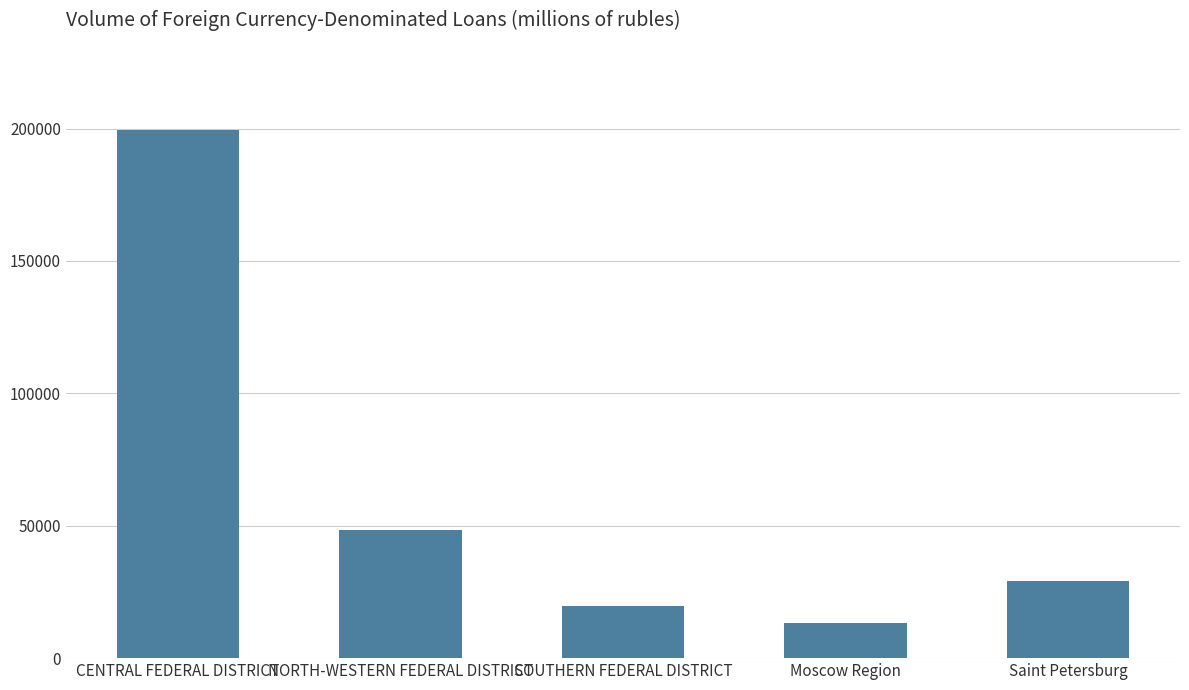

What is the label of the 3rd bar from the right?

SOUTHERN FEDERAL DISTRICT